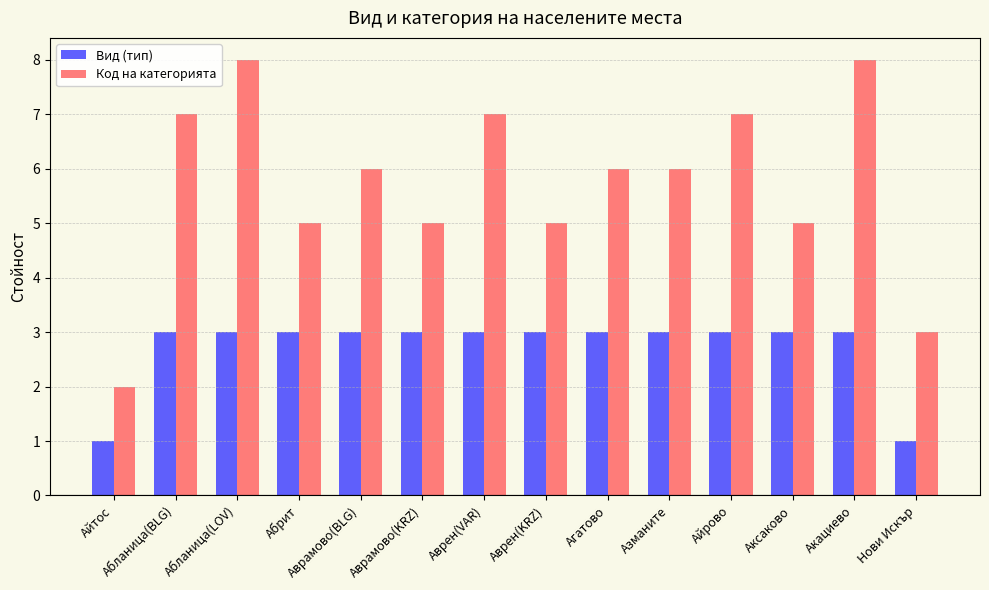

Reading left to right, transcribe all the data shown in this chart.

Вид (тип): 1	3	3	3	3	3	3	3	3	3	3	3	3	1
Код на категорията: 2	7	8	5	6	5	7	5	6	6	7	5	8	3